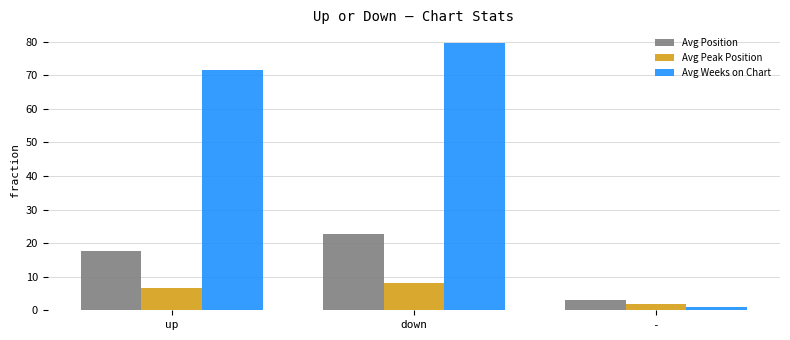

What is the total value across all series at down?

110.5